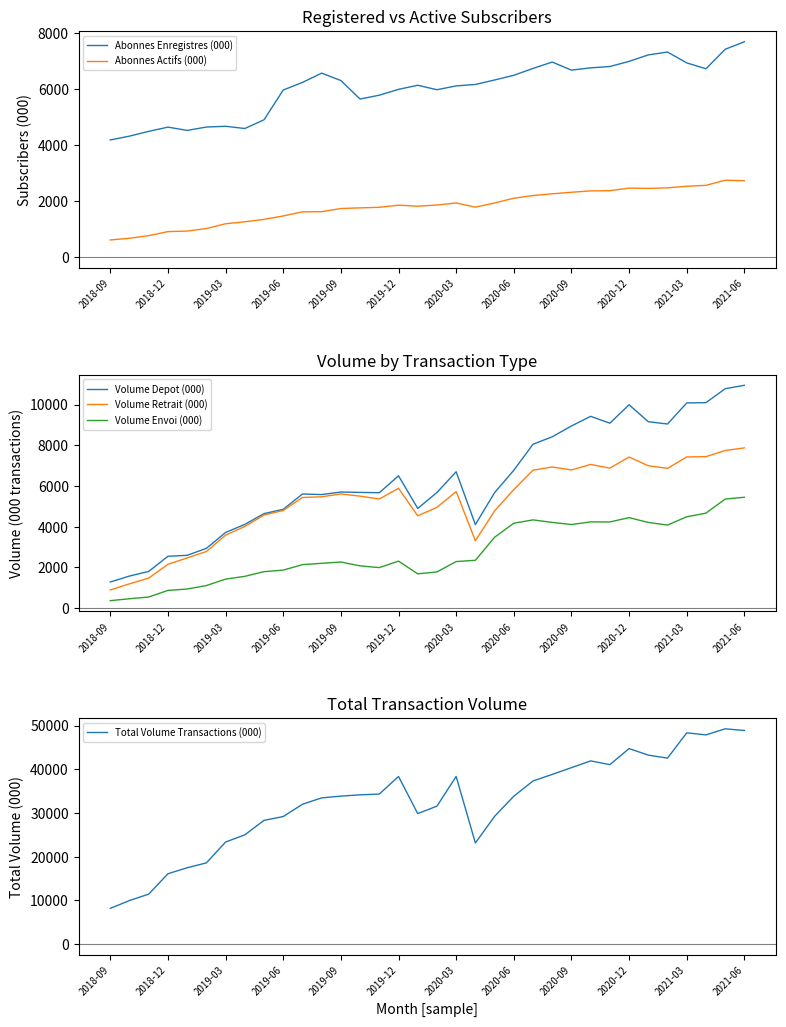

What is the sum of all Volume Envoi (000) values?

93414.3